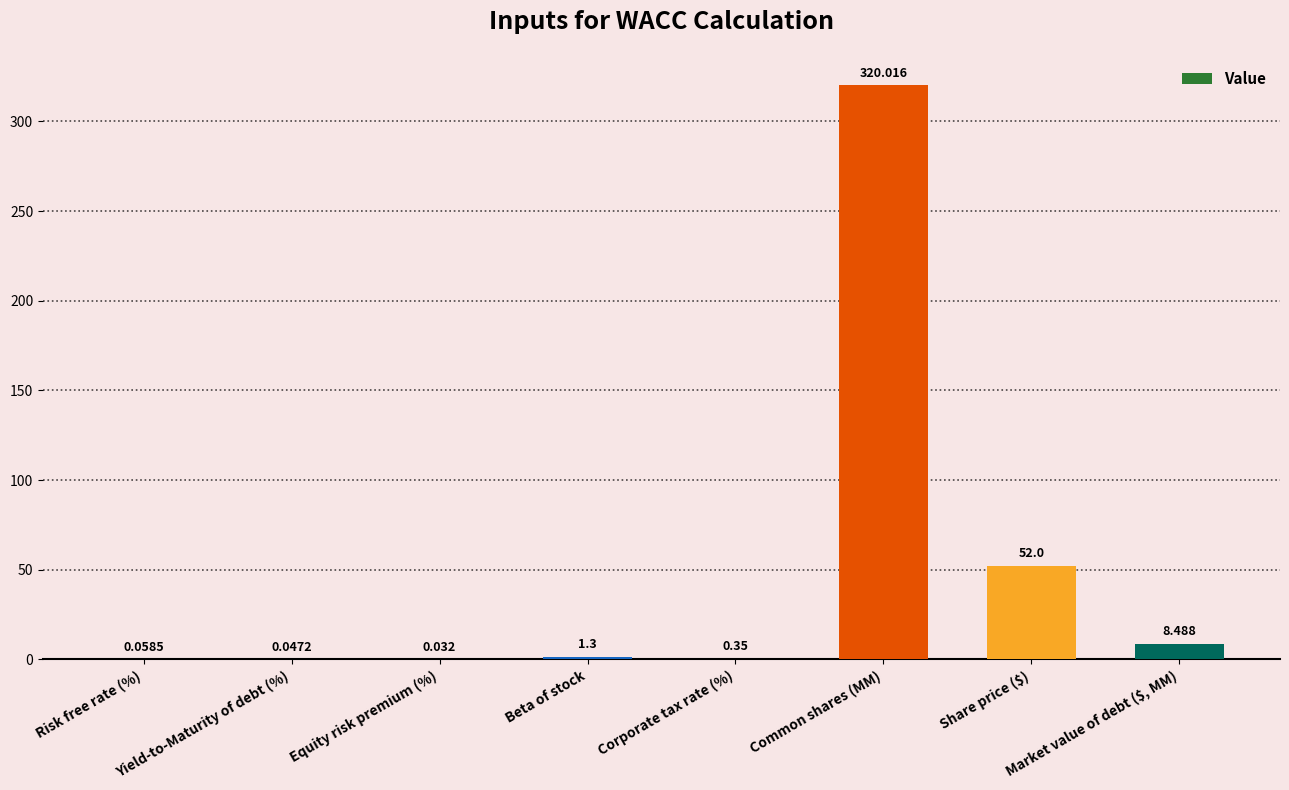

At which label does the data first exceed 1?

Beta of stock